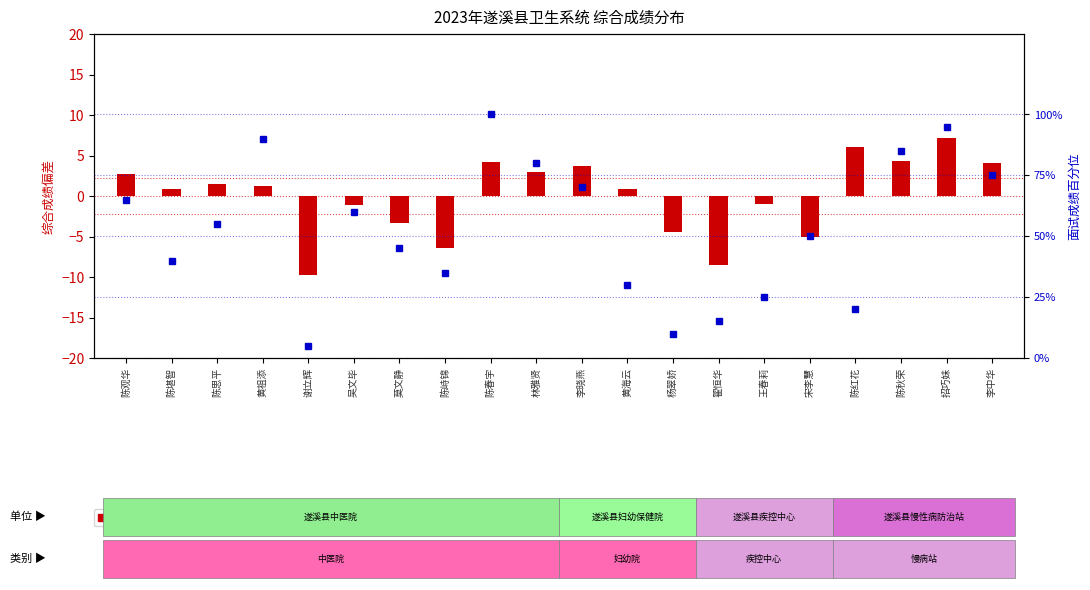

How many data points in 综合成绩(偏差) are less than 1?

10